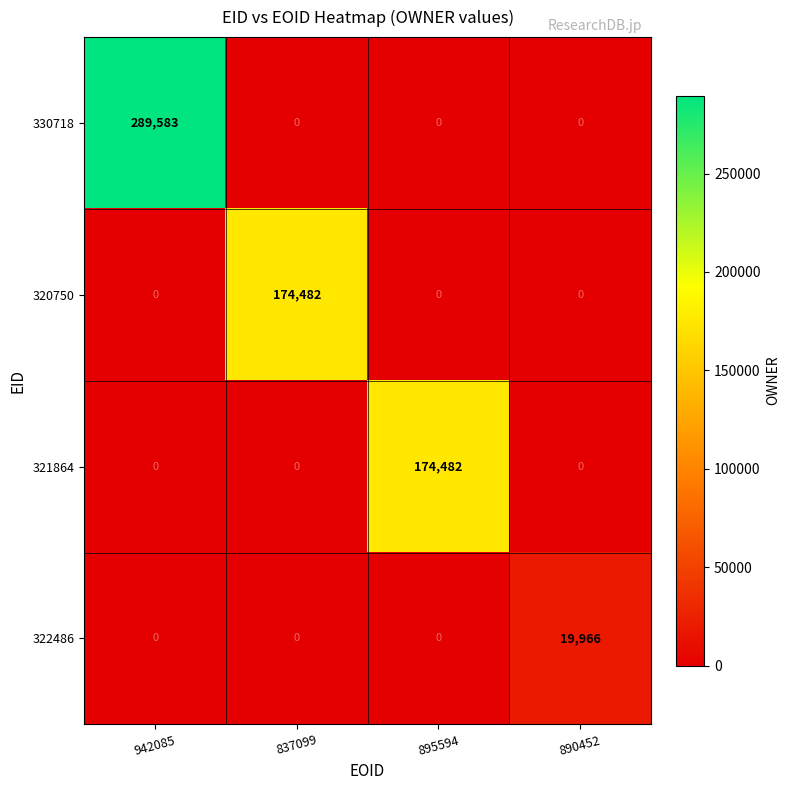

What is the difference between the 321864 values at 942085 and 895594?

174482